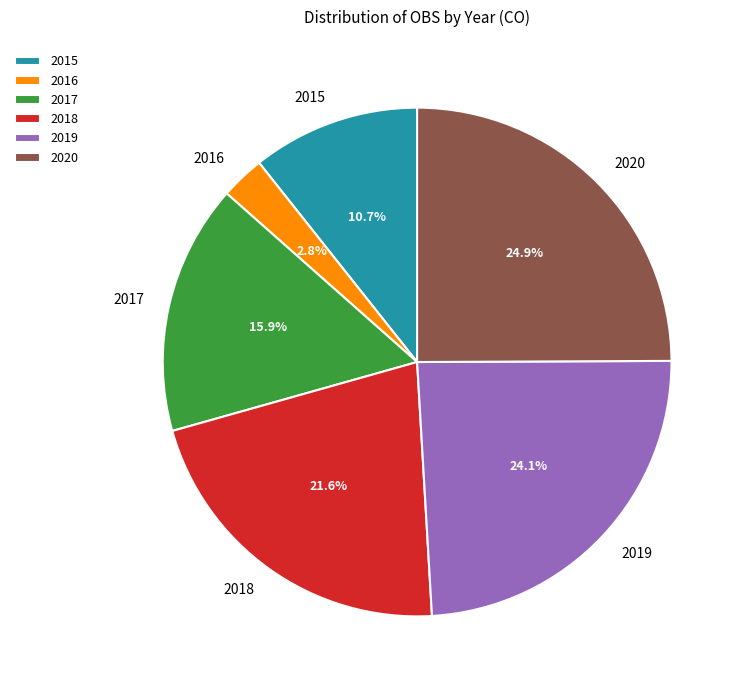

Approximately how many times larger is the value at 2019 compared to 2016?

8.6